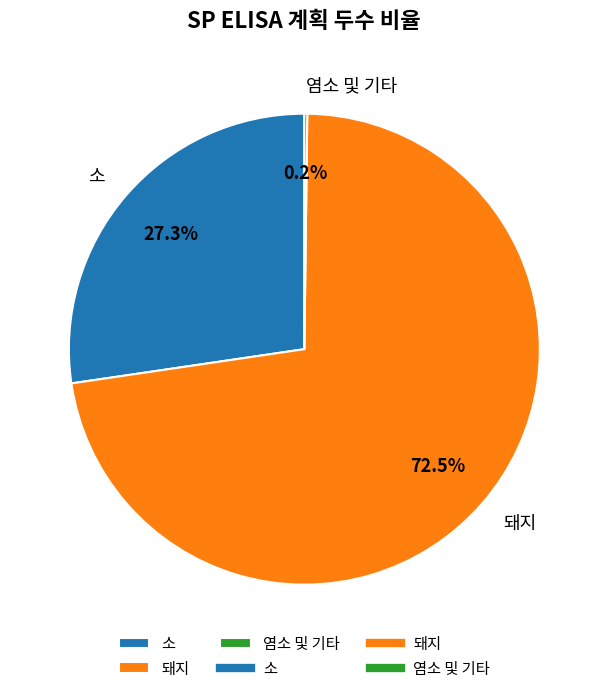

What is the largest slice in the pie chart?

돼지